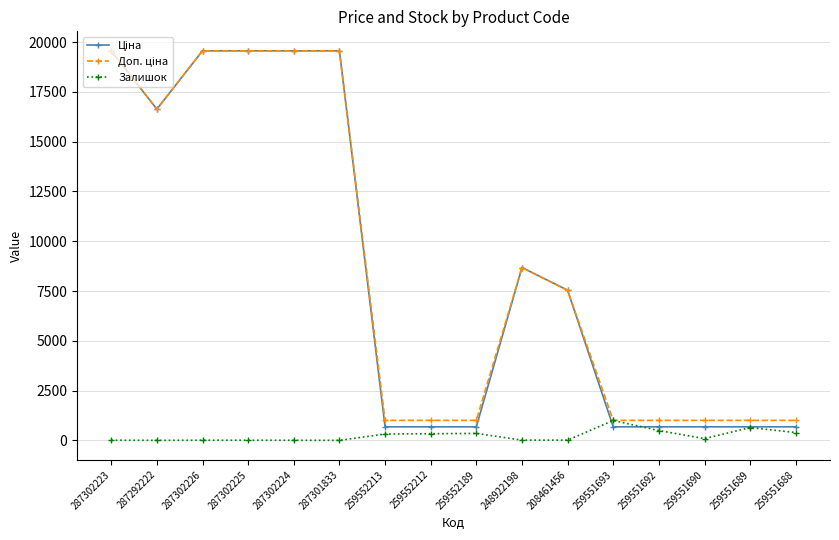

True or false: Залишок has more than 1 points higher than both neighbors.

True